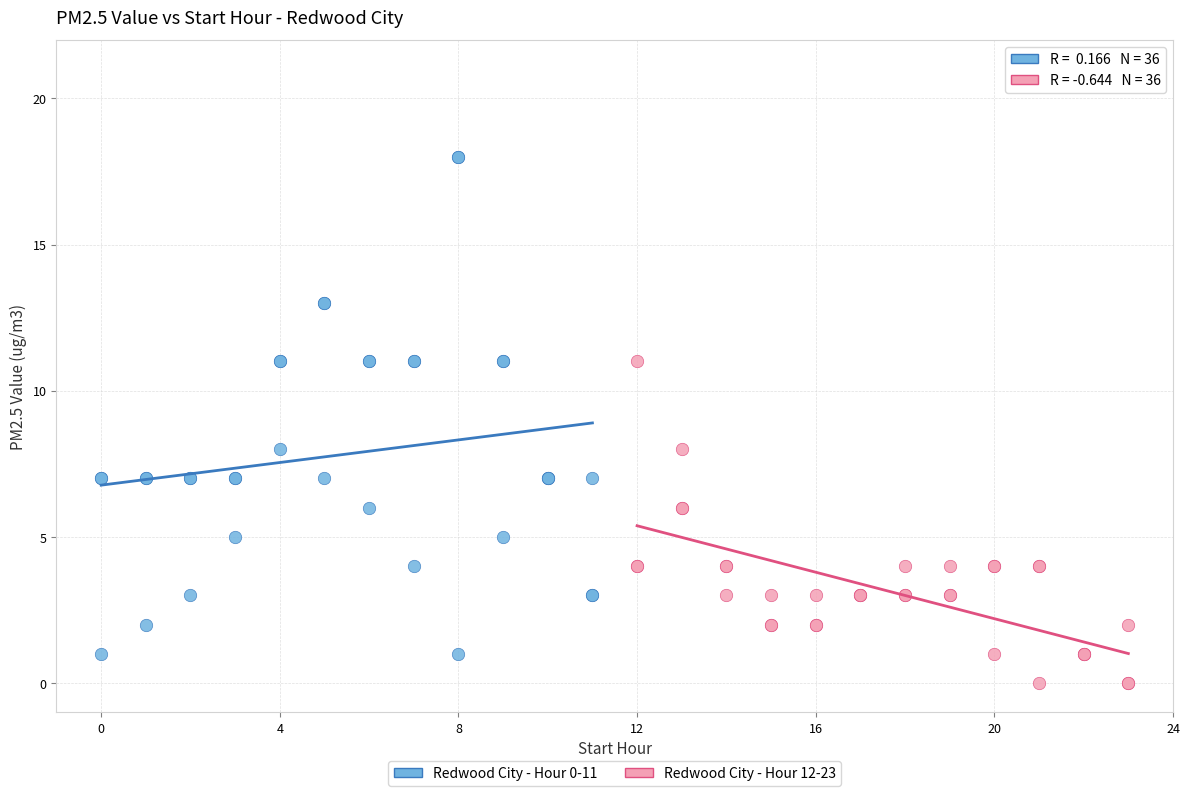

Which series has the largest Y range (max minus min)?

Redwood City - Hour 0-11